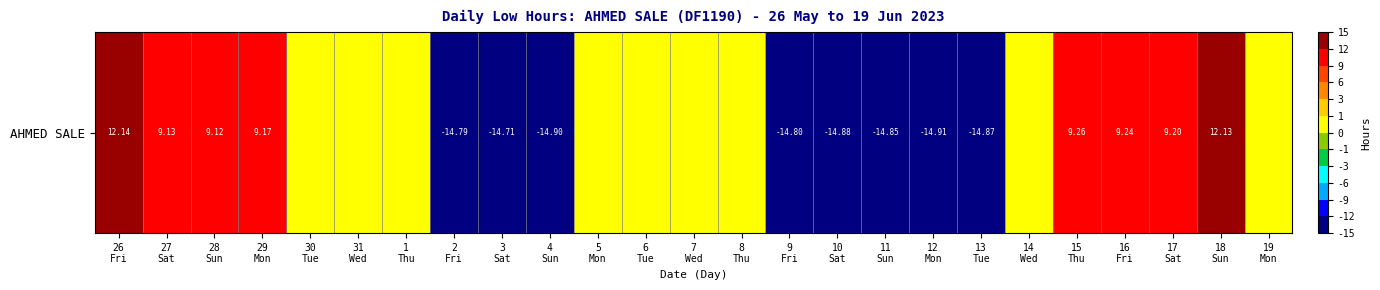

Reading left to right, extract all data points from this chart.

12.1	9.1	9.1	9.2	0.0	0.0	0.0	-14.8	-14.7	-14.9	0.0	0.0	0.0	0.0	-14.8	-14.9	-14.8	-14.9	-14.9	0.0	9.3	9.2	9.2	12.1	0.0